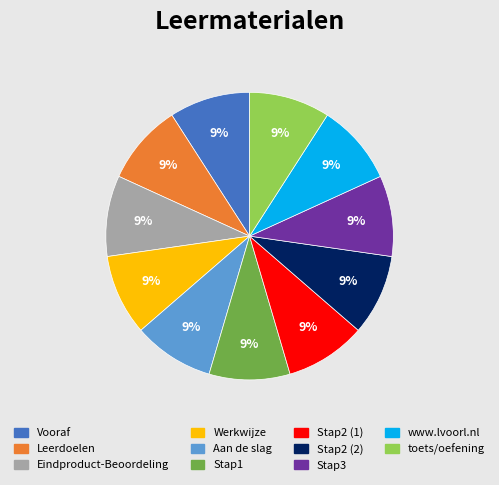

How many slices are in this pie chart?

11